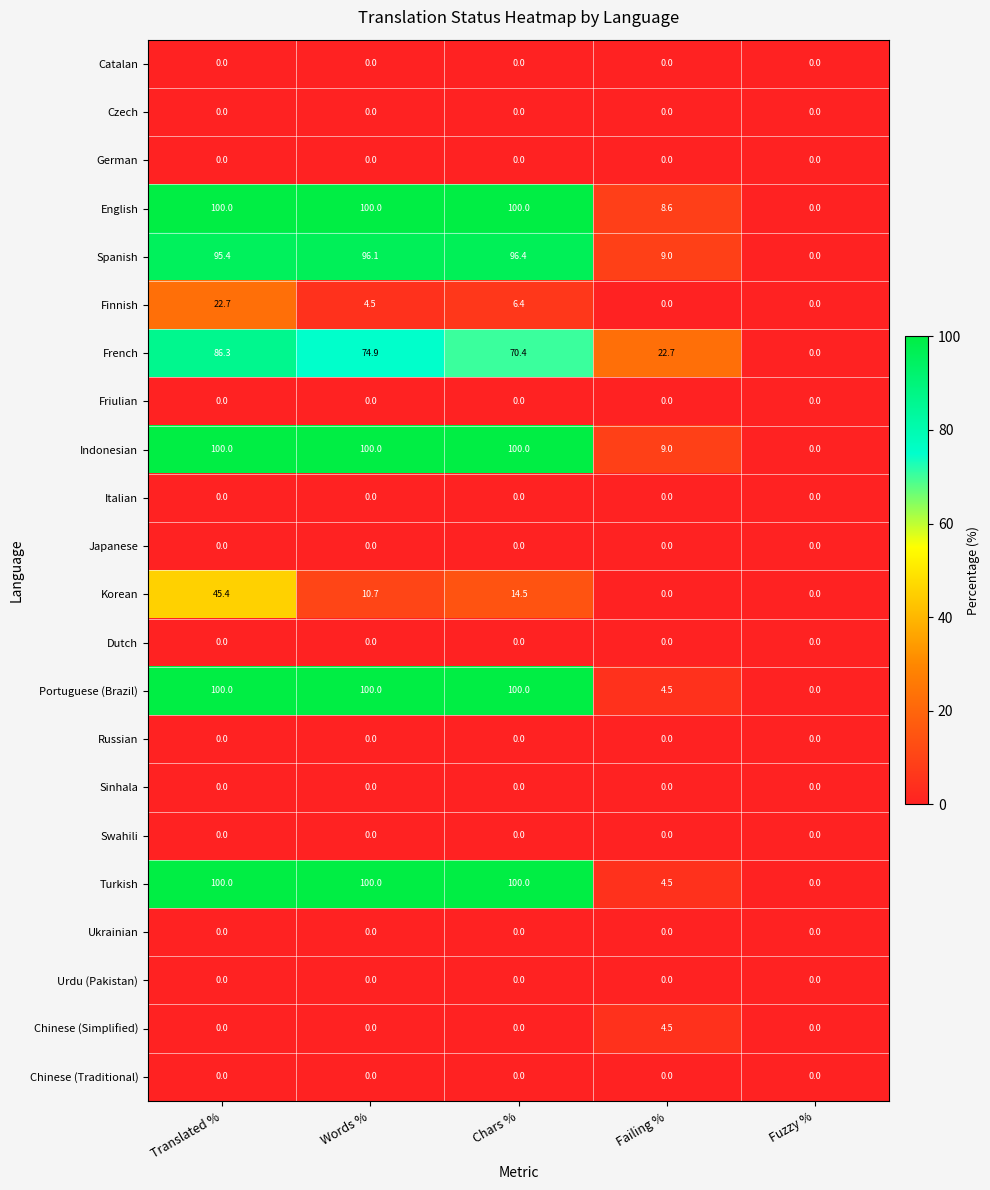

The Spanish series shows 31.5 at Words %. True or false?

False